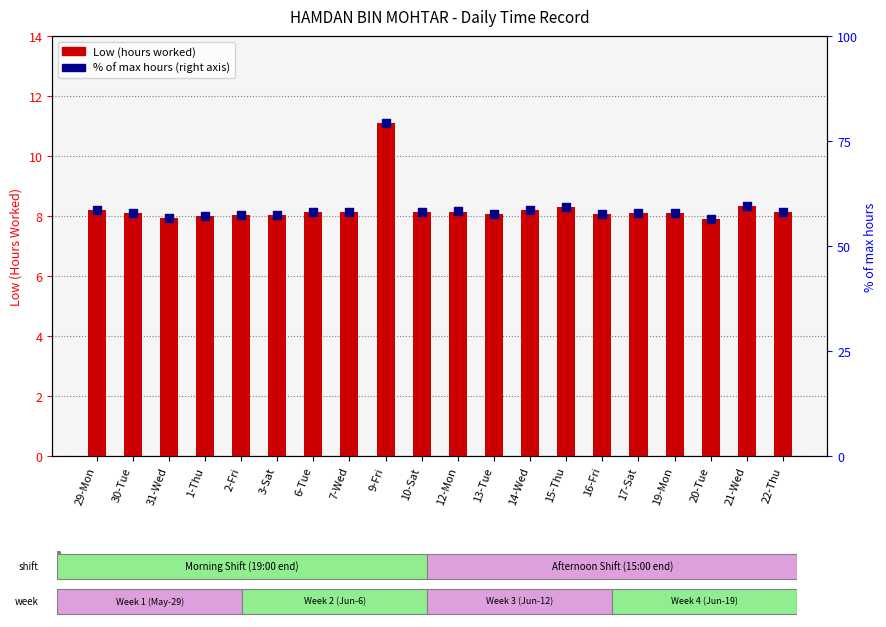

Which series contains the lowest Y value?

Low (hours worked)